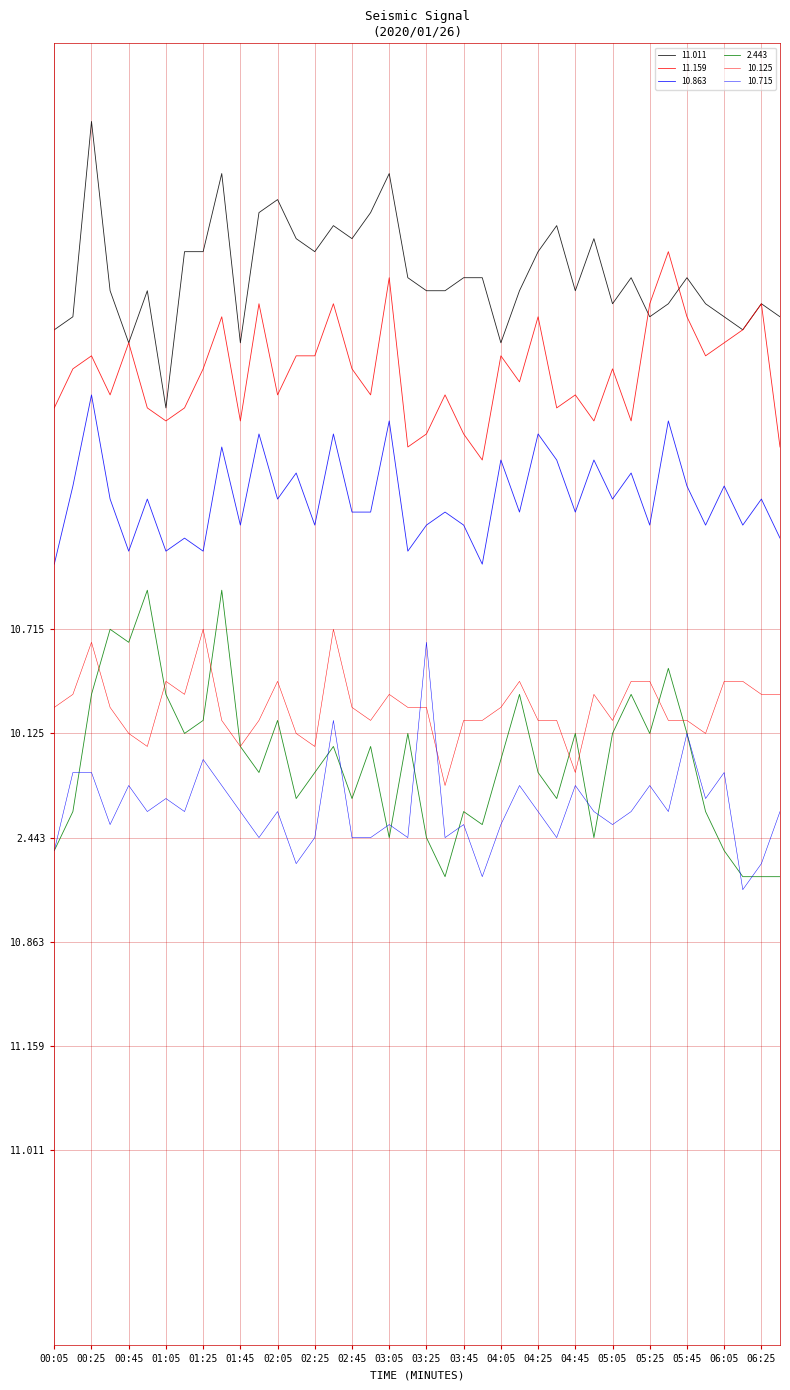

Reading left to right, list all the values displayed in this chart.

11.011: 00:05=2.3	00:15=2.4	00:25=3.9	00:35=2.6	00:45=2.2	00:55=2.6	01:05=1.7	01:15=2.9	01:25=2.9	01:35=3.5	01:45=2.2	01:55=3.2	02:05=3.3	02:15=3.0	02:25=2.9	02:35=3.1	02:45=3.0	02:55=3.2	03:05=3.5	03:15=2.7	03:25=2.6	03:35=2.6	03:45=2.7	03:55=2.7	04:05=2.2	04:15=2.6	04:25=2.9	04:35=3.1	04:45=2.6	04:55=3.0	05:05=2.5	05:15=2.7	05:25=2.4	05:35=2.5	05:45=2.7	05:55=2.5	06:05=2.4	06:15=2.3	06:25=2.5	06:35=2.4
11.159: 00:05=1.7	00:15=2.0	00:25=2.1	00:35=1.8	00:45=2.2	00:55=1.7	01:05=1.6	01:15=1.7	01:25=2.0	01:35=2.4	01:45=1.6	01:55=2.5	02:05=1.8	02:15=2.1	02:25=2.1	02:35=2.5	02:45=2.0	02:55=1.8	03:05=2.7	03:15=1.4	03:25=1.5	03:35=1.8	03:45=1.5	03:55=1.3	04:05=2.1	04:15=1.9	04:25=2.4	04:35=1.7	04:45=1.8	04:55=1.6	05:05=2.0	05:15=1.6	05:25=2.5	05:35=2.9	05:45=2.4	05:55=2.1	06:05=2.2	06:15=2.3	06:25=2.5	06:35=1.4
10.863: 00:05=0.5	00:15=1.1	00:25=1.8	00:35=1.0	00:45=0.6	00:55=1.0	01:05=0.6	01:15=0.7	01:25=0.6	01:35=1.4	01:45=0.8	01:55=1.5	02:05=1.0	02:15=1.2	02:25=0.8	02:35=1.5	02:45=0.9	02:55=0.9	03:05=1.6	03:15=0.6	03:25=0.8	03:35=0.9	03:45=0.8	03:55=0.5	04:05=1.3	04:15=0.9	04:25=1.5	04:35=1.3	04:45=0.9	04:55=1.3	05:05=1.0	05:15=1.2	05:25=0.8	05:35=1.6	05:45=1.1	05:55=0.8	06:05=1.1	06:15=0.8	06:25=1.0	06:35=0.7
2.443: 00:05=-1.7	00:15=-1.4	00:25=-0.5	00:35=0.0	00:45=-0.1	00:55=0.3	01:05=-0.5	01:15=-0.8	01:25=-0.7	01:35=0.3	01:45=-0.9	01:55=-1.1	02:05=-0.7	02:15=-1.3	02:25=-1.1	02:35=-0.9	02:45=-1.3	02:55=-0.9	03:05=-1.6	03:15=-0.8	03:25=-1.6	03:35=-1.9	03:45=-1.4	03:55=-1.5	04:05=-1.0	04:15=-0.5	04:25=-1.1	04:35=-1.3	04:45=-0.8	04:55=-1.6	05:05=-0.8	05:15=-0.5	05:25=-0.8	05:35=-0.3	05:45=-0.8	05:55=-1.4	06:05=-1.7	06:15=-1.9	06:25=-1.9	06:35=-1.9
10.125: 00:05=-0.6	00:15=-0.5	00:25=-0.1	00:35=-0.6	00:45=-0.8	00:55=-0.9	01:05=-0.4	01:15=-0.5	01:25=0.0	01:35=-0.7	01:45=-0.9	01:55=-0.7	02:05=-0.4	02:15=-0.8	02:25=-0.9	02:35=0.0	02:45=-0.6	02:55=-0.7	03:05=-0.5	03:15=-0.6	03:25=-0.6	03:35=-1.2	03:45=-0.7	03:55=-0.7	04:05=-0.6	04:15=-0.4	04:25=-0.7	04:35=-0.7	04:45=-1.1	04:55=-0.5	05:05=-0.7	05:15=-0.4	05:25=-0.4	05:35=-0.7	05:45=-0.7	05:55=-0.8	06:05=-0.4	06:15=-0.4	06:25=-0.5	06:35=-0.5
10.715: 00:05=-1.7	00:15=-1.1	00:25=-1.1	00:35=-1.5	00:45=-1.2	00:55=-1.4	01:05=-1.3	01:15=-1.4	01:25=-1.0	01:35=-1.2	01:45=-1.4	01:55=-1.6	02:05=-1.4	02:15=-1.8	02:25=-1.6	02:35=-0.7	02:45=-1.6	02:55=-1.6	03:05=-1.5	03:15=-1.6	03:25=-0.1	03:35=-1.6	03:45=-1.5	03:55=-1.9	04:05=-1.5	04:15=-1.2	04:25=-1.4	04:35=-1.6	04:45=-1.2	04:55=-1.4	05:05=-1.5	05:15=-1.4	05:25=-1.2	05:35=-1.4	05:45=-0.8	05:55=-1.3	06:05=-1.1	06:15=-2.0	06:25=-1.8	06:35=-1.4